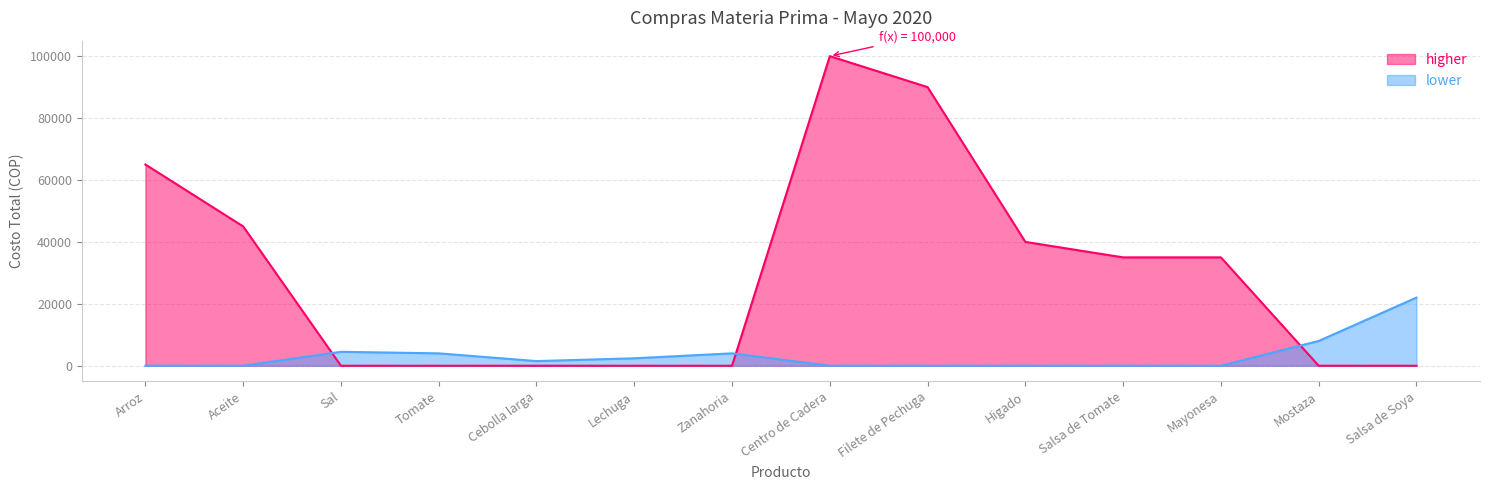

What is the change in value from Tomate to Salsa de Tomate?

+35000